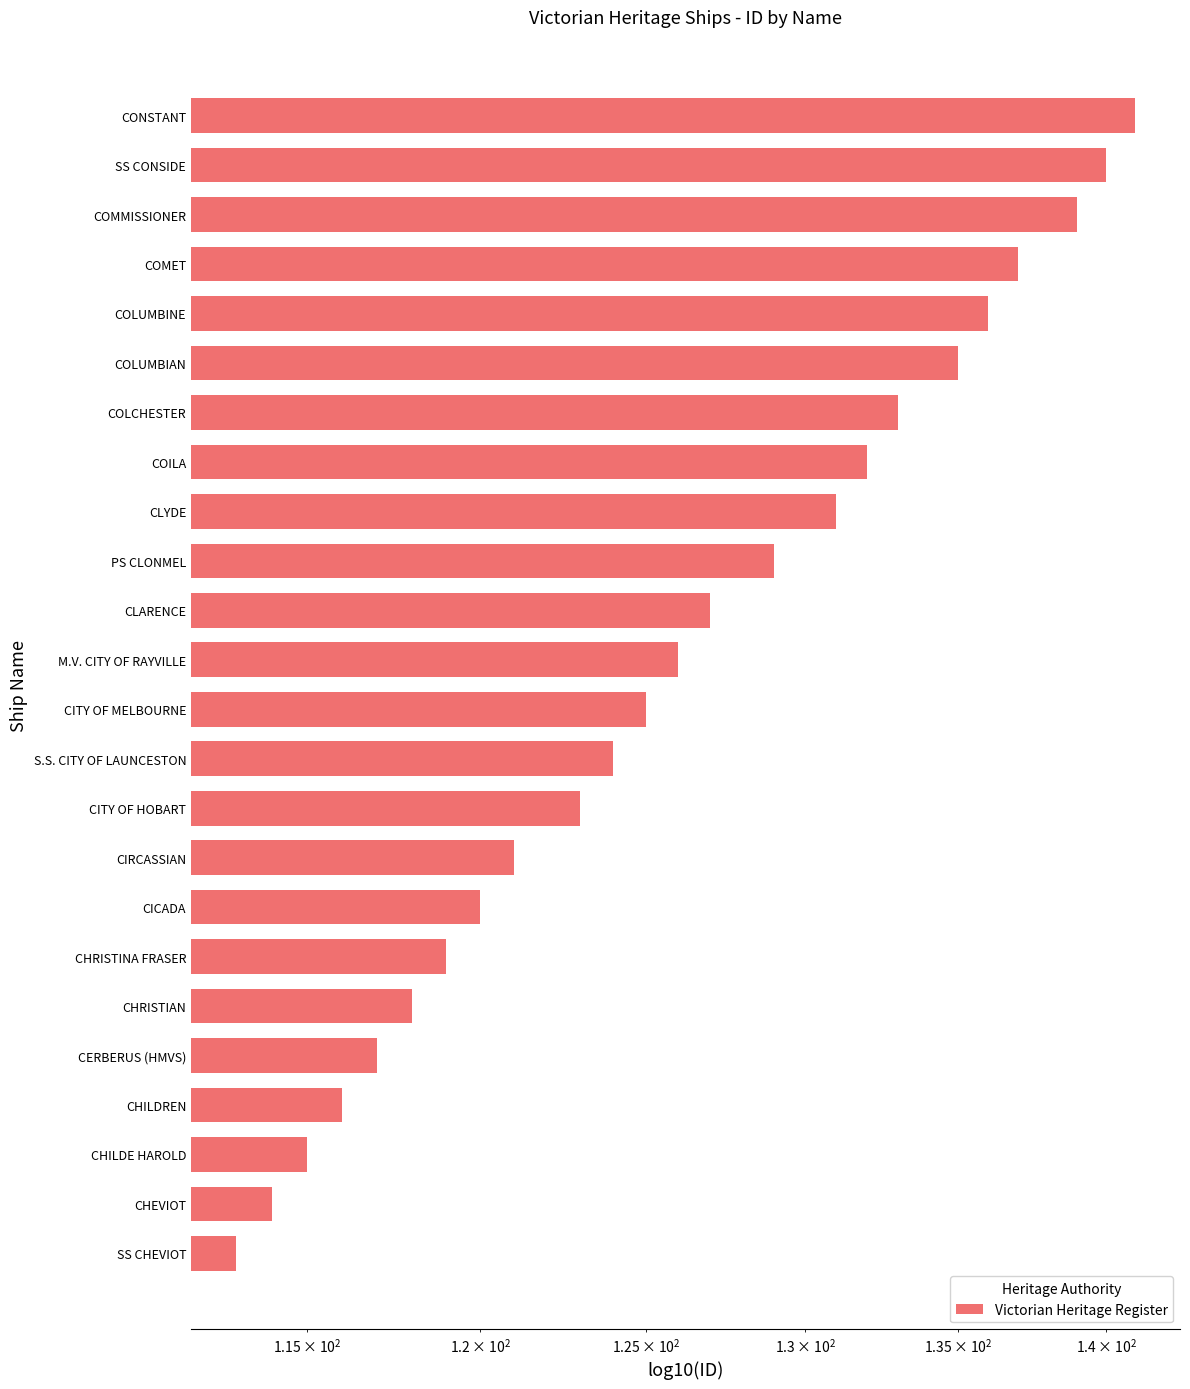

True or false: the data shows 63 at CHILDE HAROLD.

False